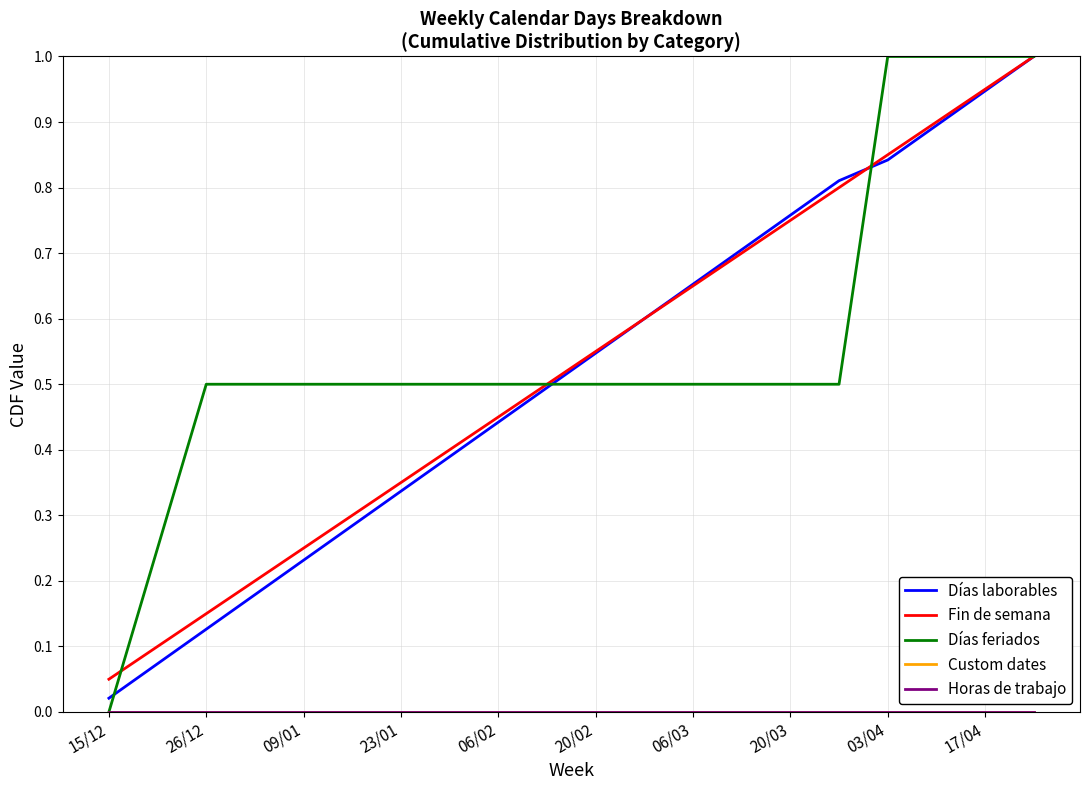

After their last crossing, which series has the higher values: Días laborables or Fin de semana?

Fin de semana